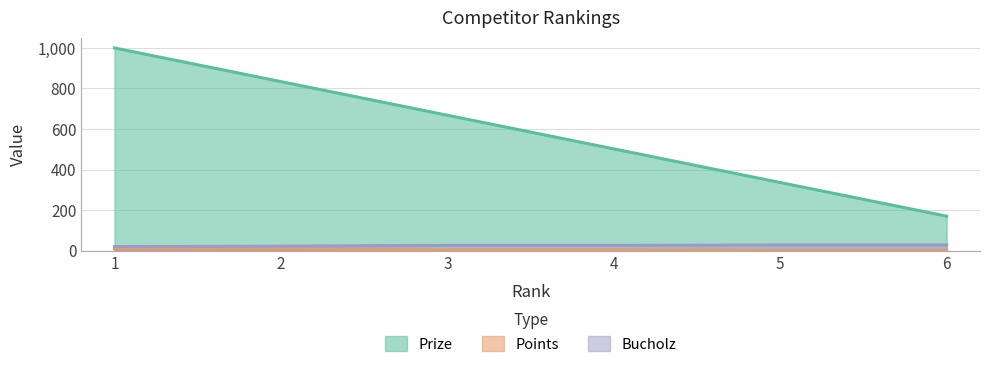

What is the value of the Bucholz point at the 6th from the left?

28